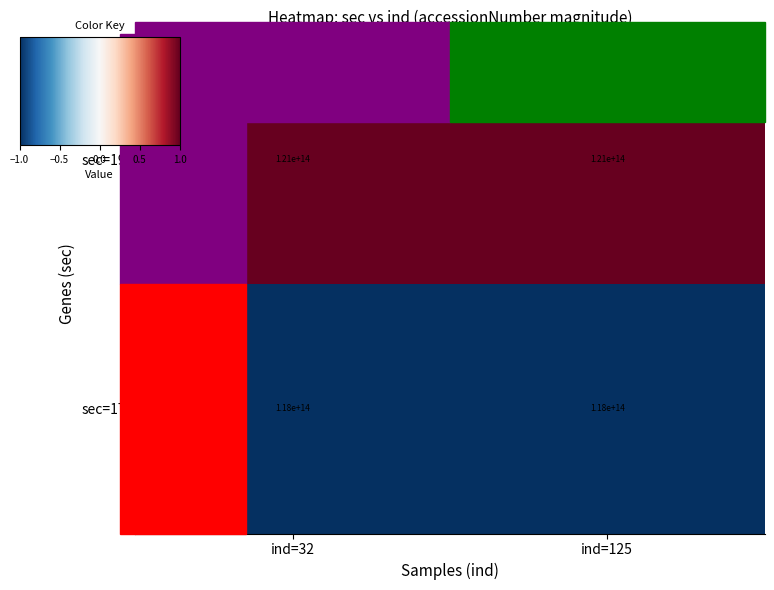

How many data points does each series have?

2